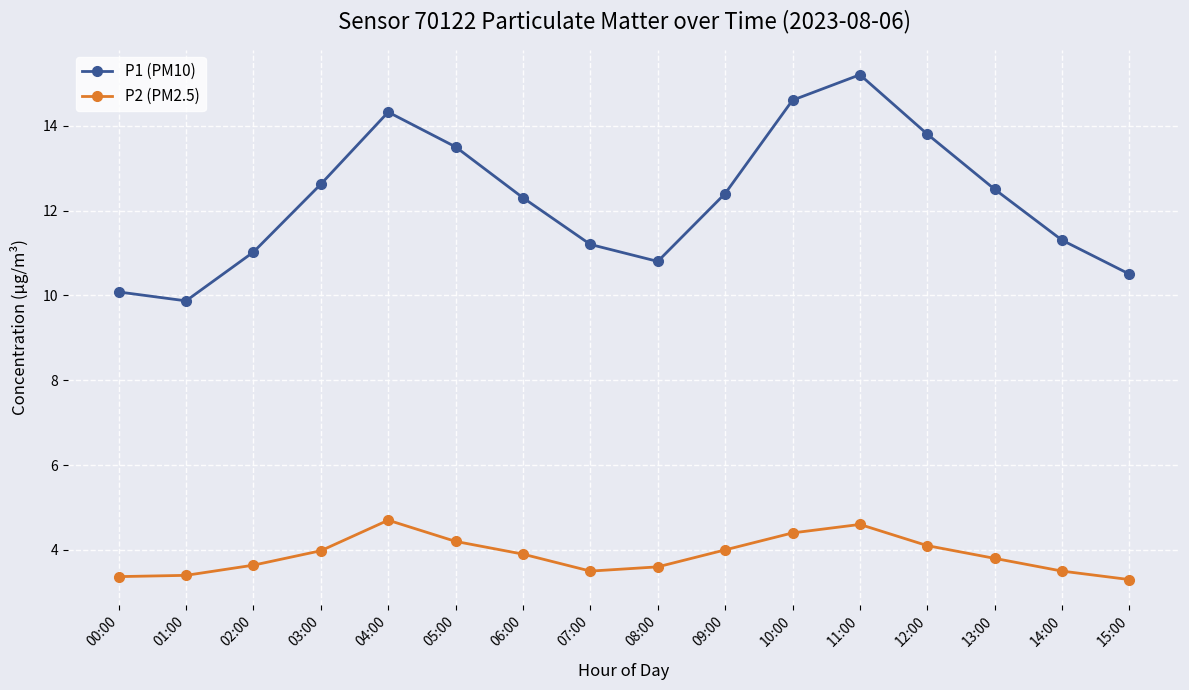

Where does the P1 (PM10) series first go above 12?

03:00